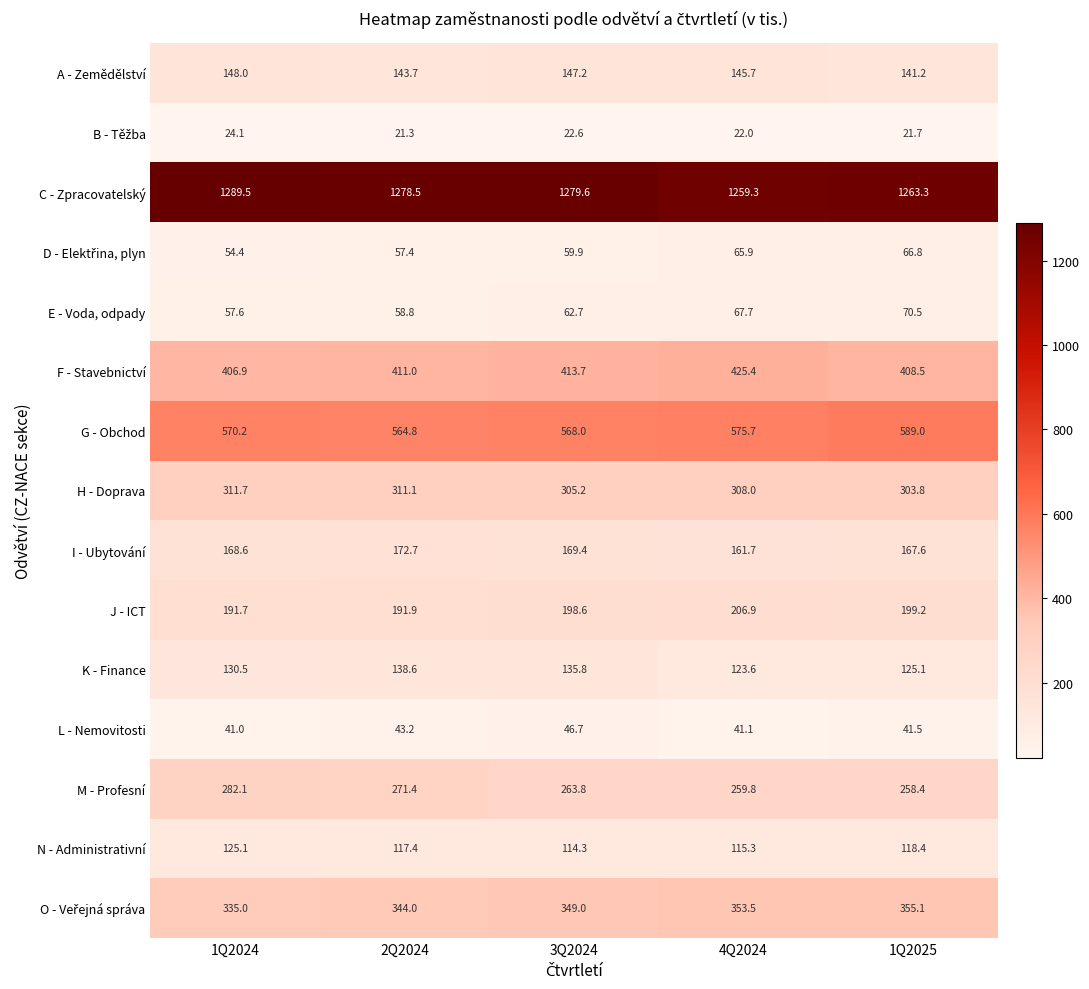

What is the difference between the K - Finance values at 2Q2024 and 1Q2025?

13.5